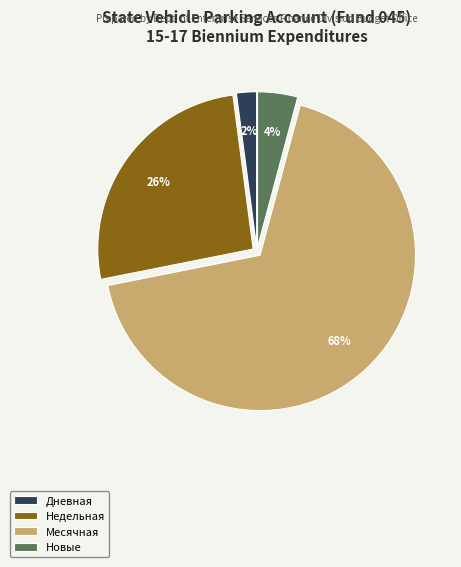

Is the sum of Месячная and Новые greater than half?

Yes